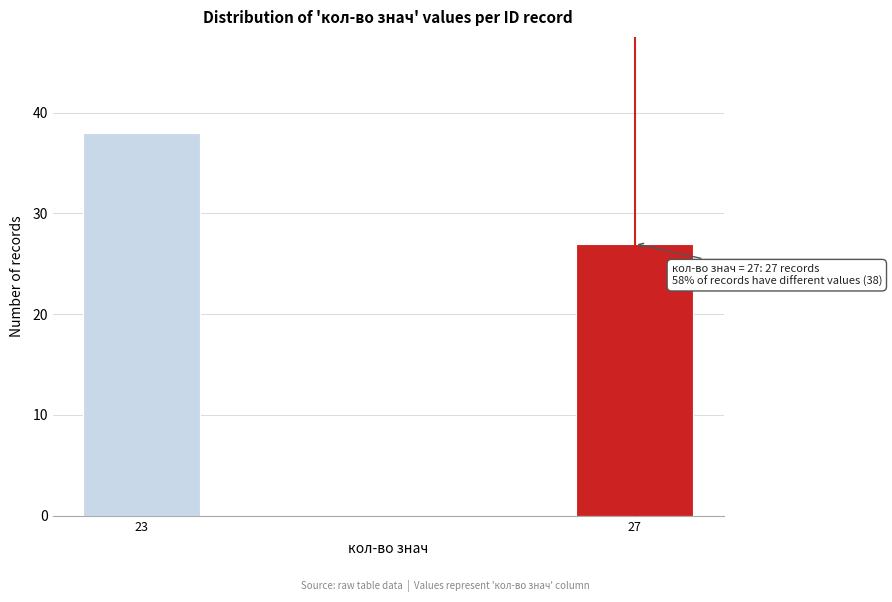

Reading left to right, list all the values displayed in this chart.

23=38	27=27